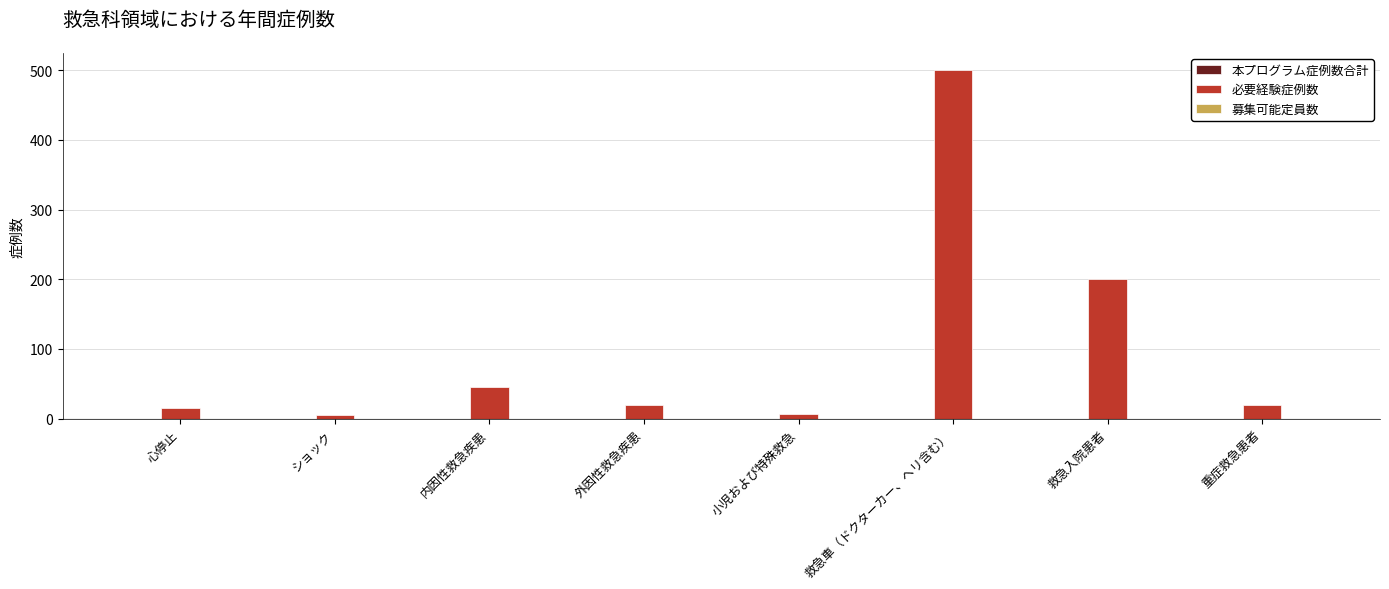

At which category does the chart reach its peak across all series?

救急車（ドクターカー、ヘリ含む）